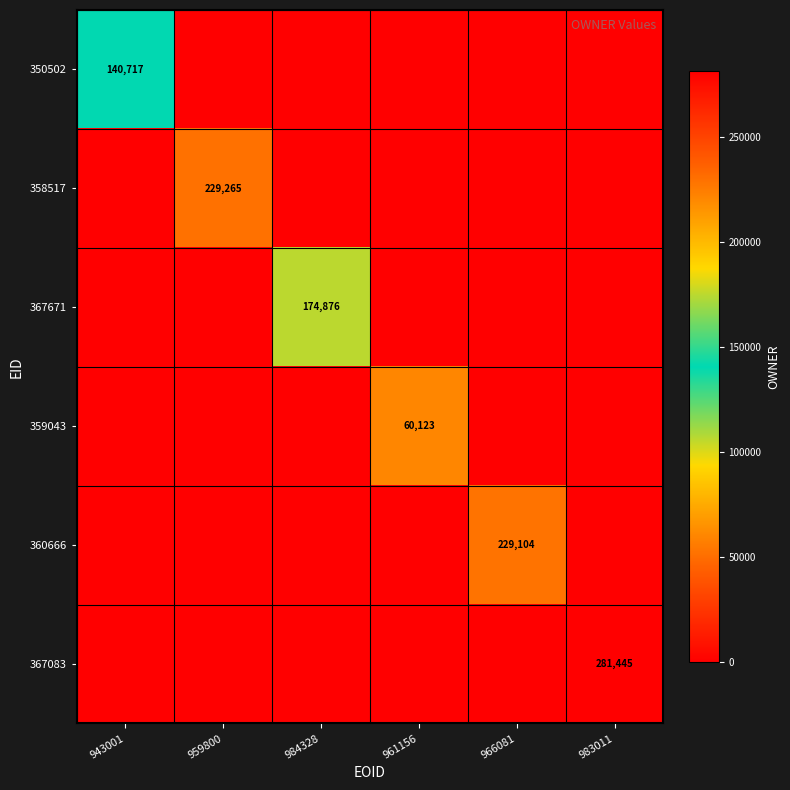

List the series in order of their peak value, highest first.

367083, 358517, 360666, 367671, 350502, 359043